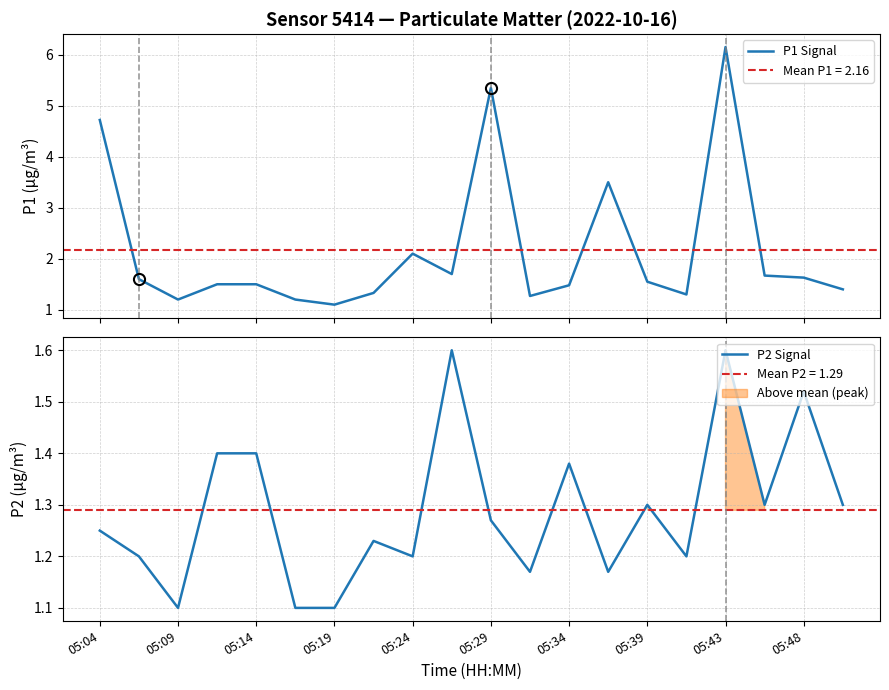

Is it true that P1 Signal equals 6.2 at 05:43?

True